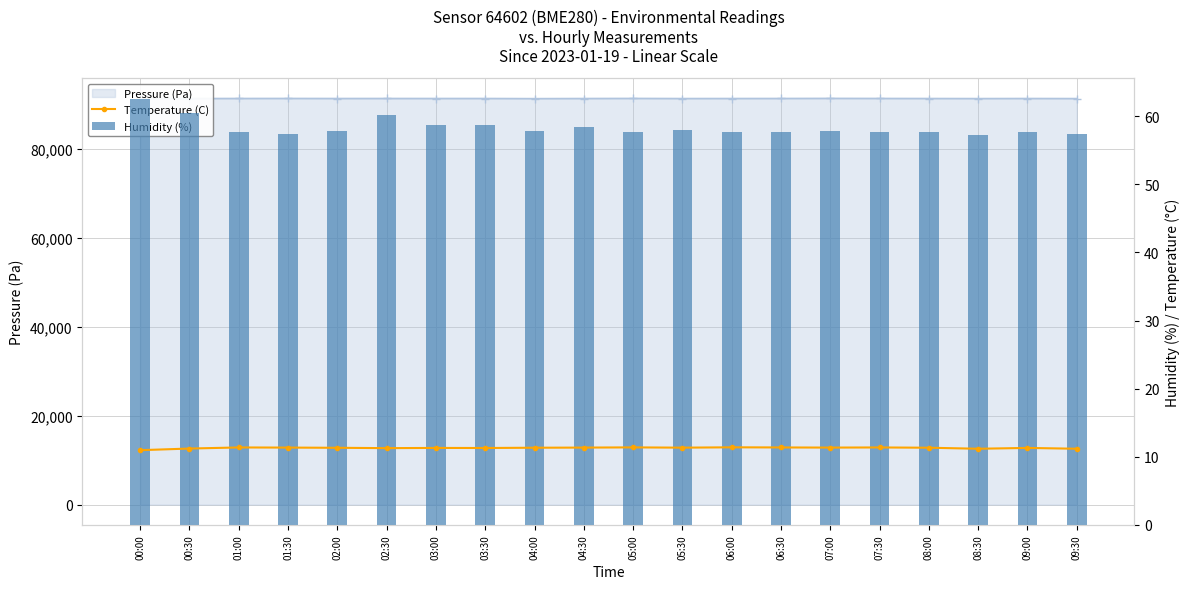

What are all the series names shown in the legend?

Pressure (Pa), Temperature (C), Humidity (%)